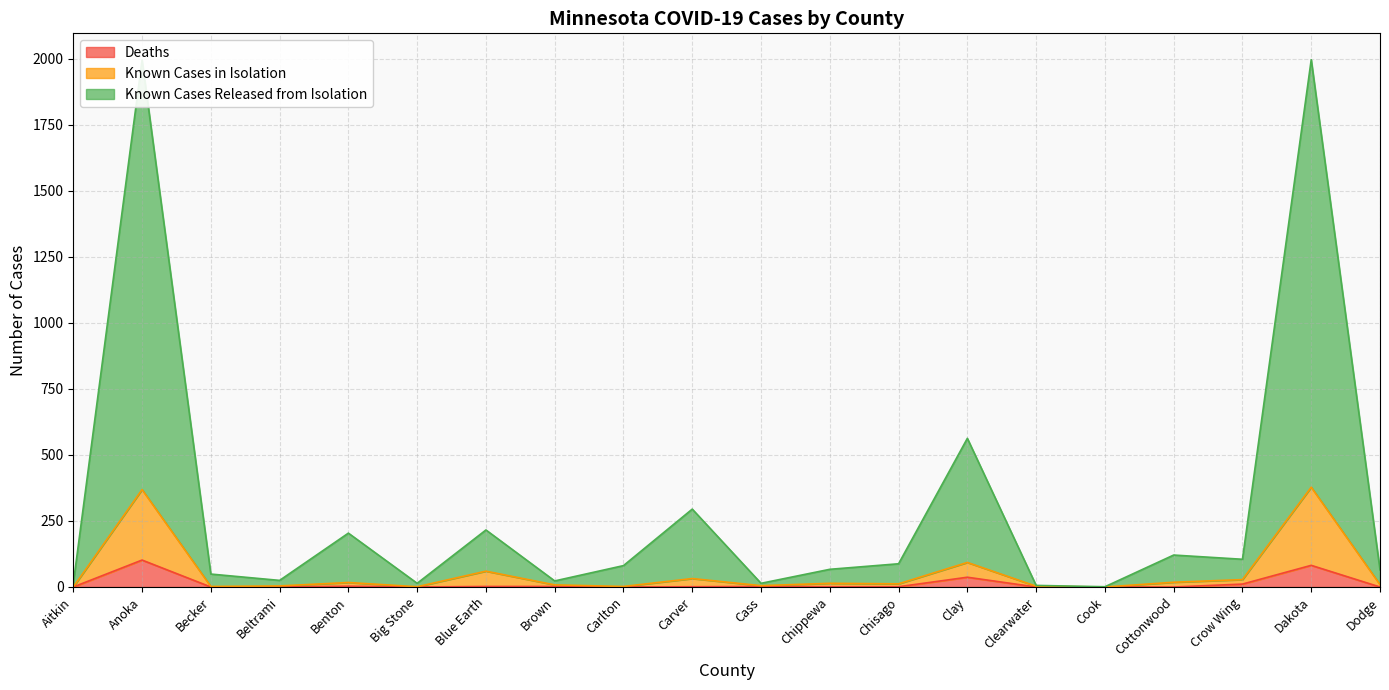

How many interior local valleys does the Known Cases in Isolation series have?

6